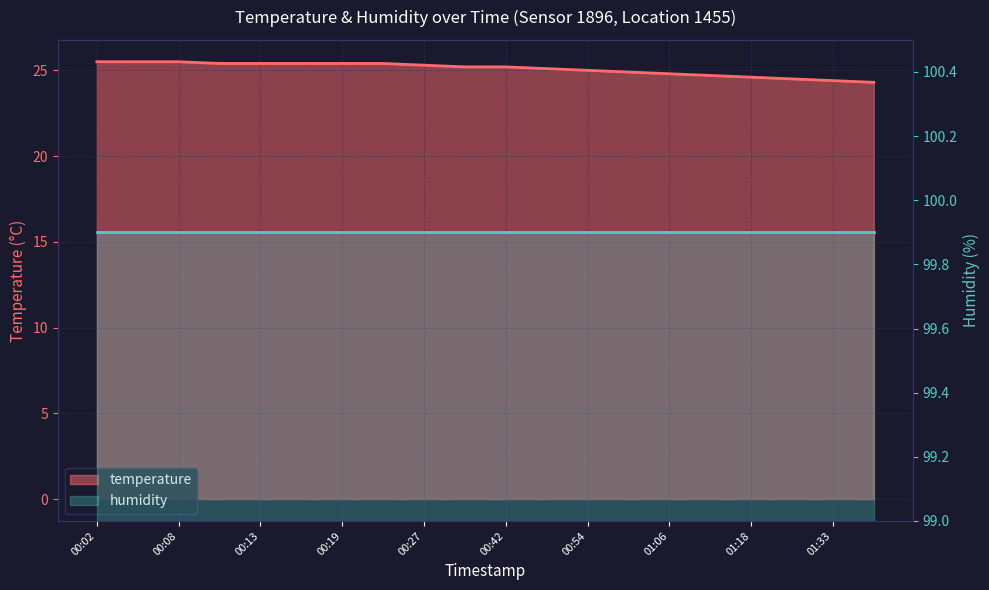

What is the value of the 13th point from the left?

25.0